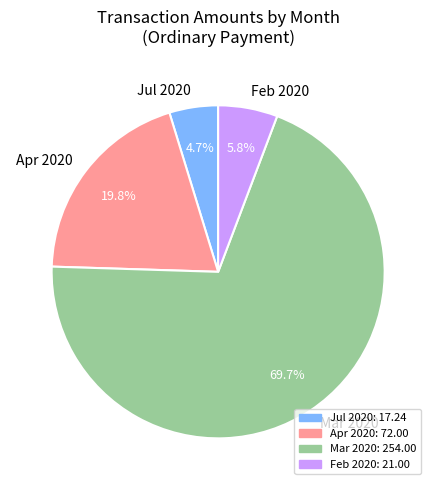

What percentage do Mar 2020 and Apr 2020 together represent?

89.5%